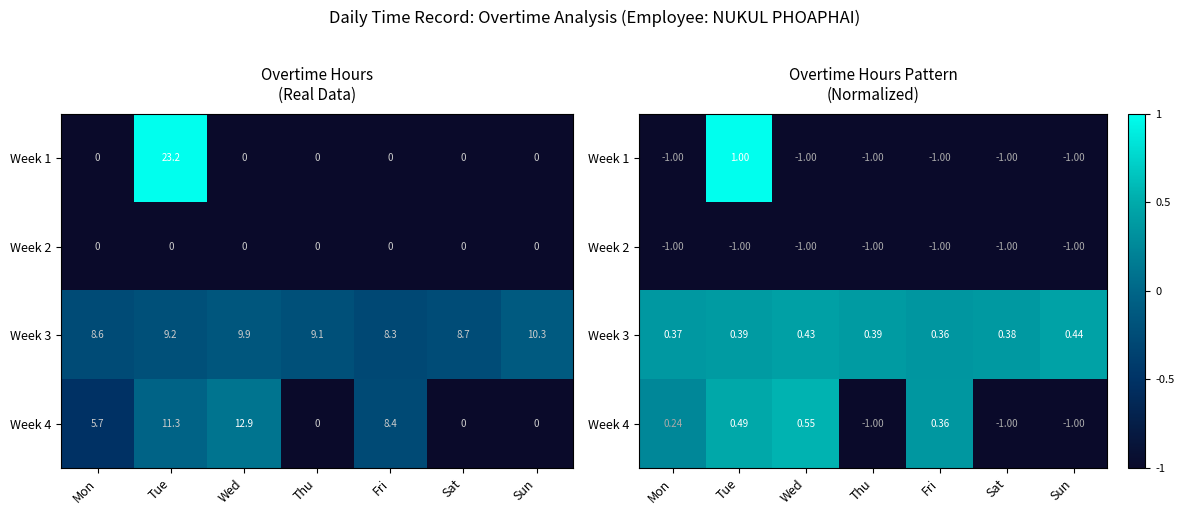

Where is Week 1 nearest to the value 0?

Mon